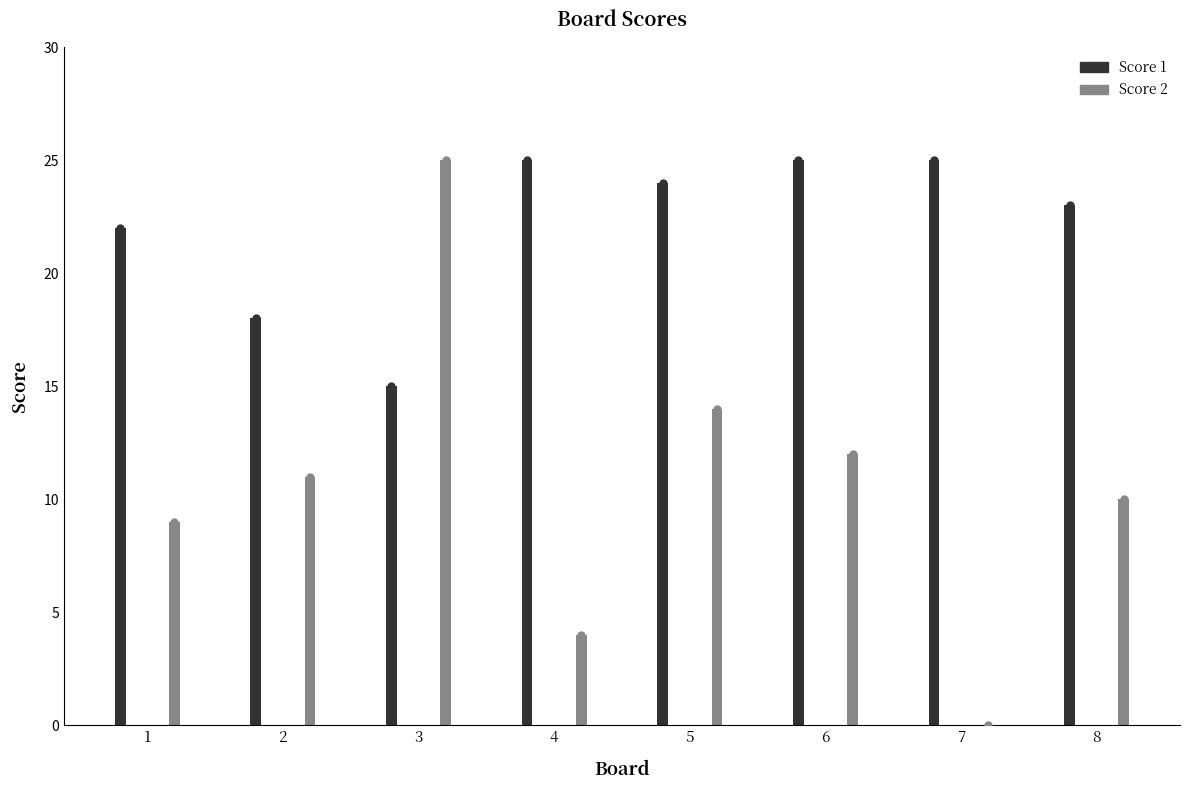

Which series changed the most between 1 and 7?

Score 2